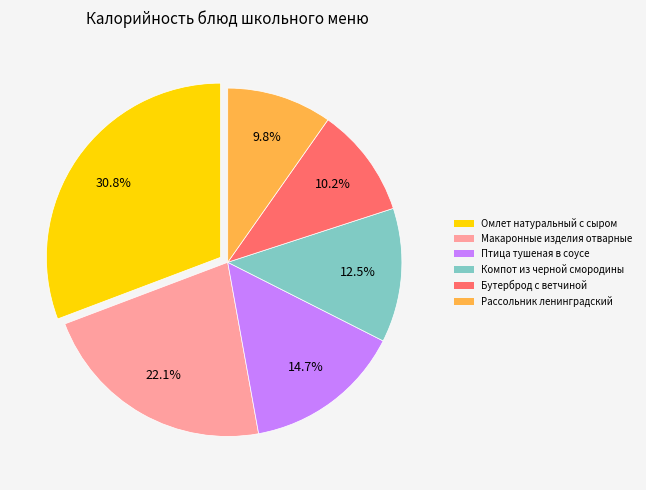

Count the number of slices in the pie.

6